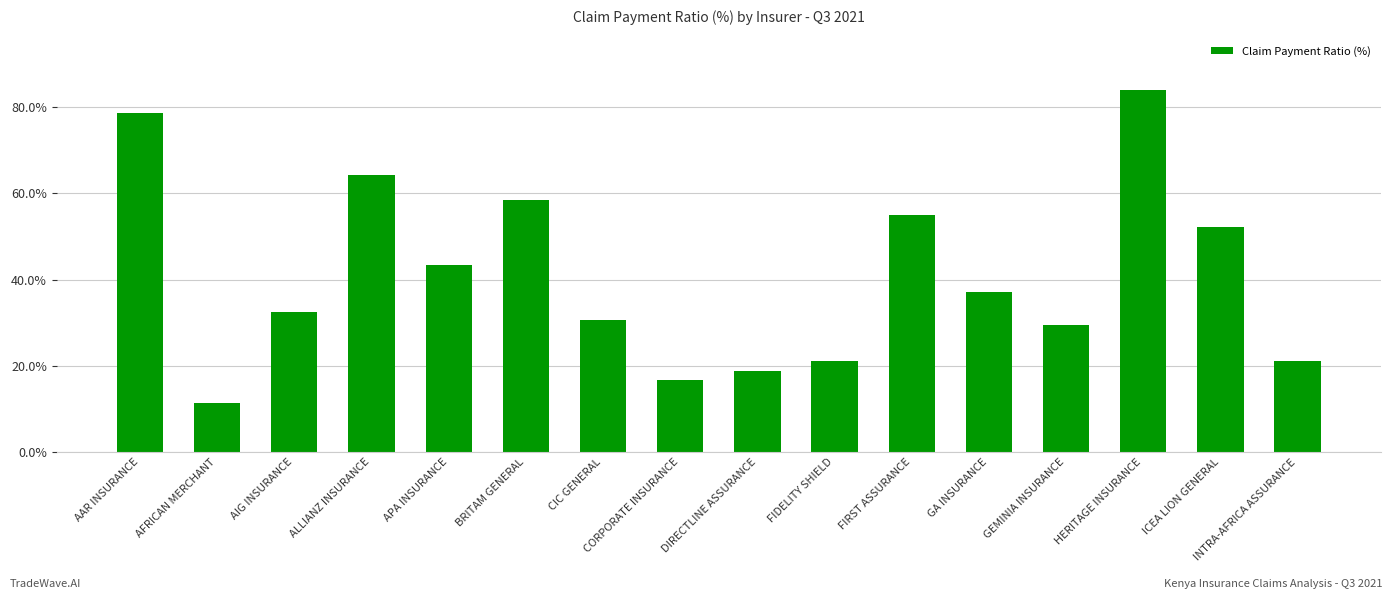

What is the difference between the maximum and minimum values?

72.5